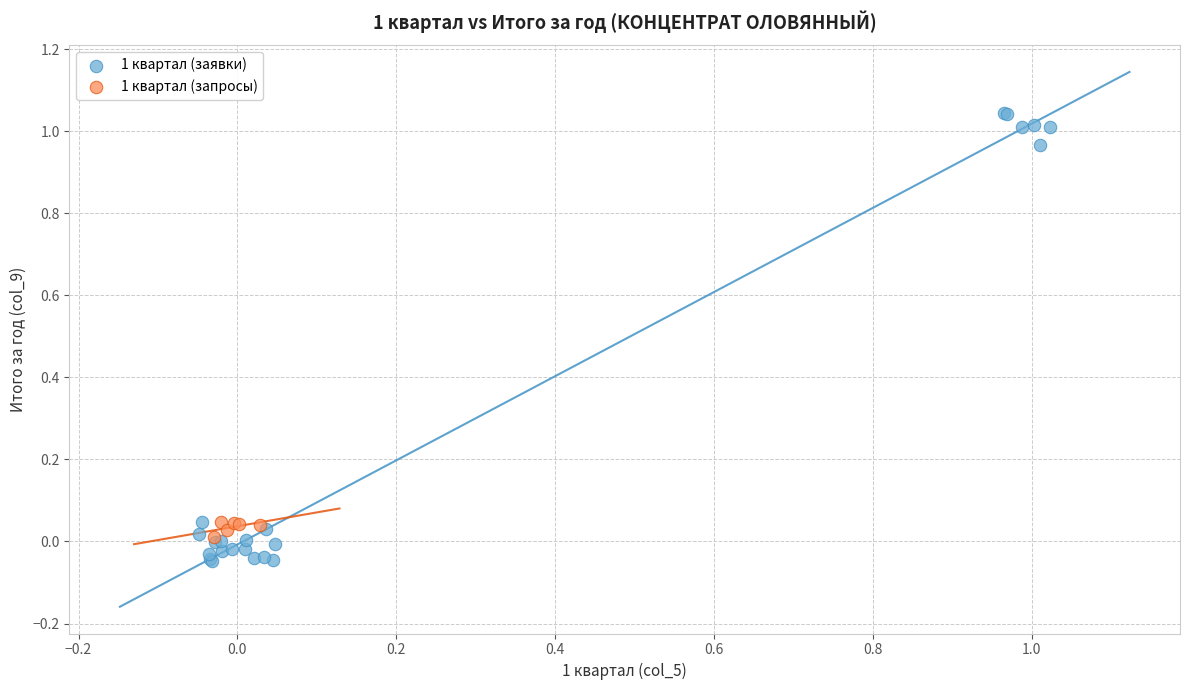

Which series has the largest Y range (max minus min)?

1 квартал (заявки)